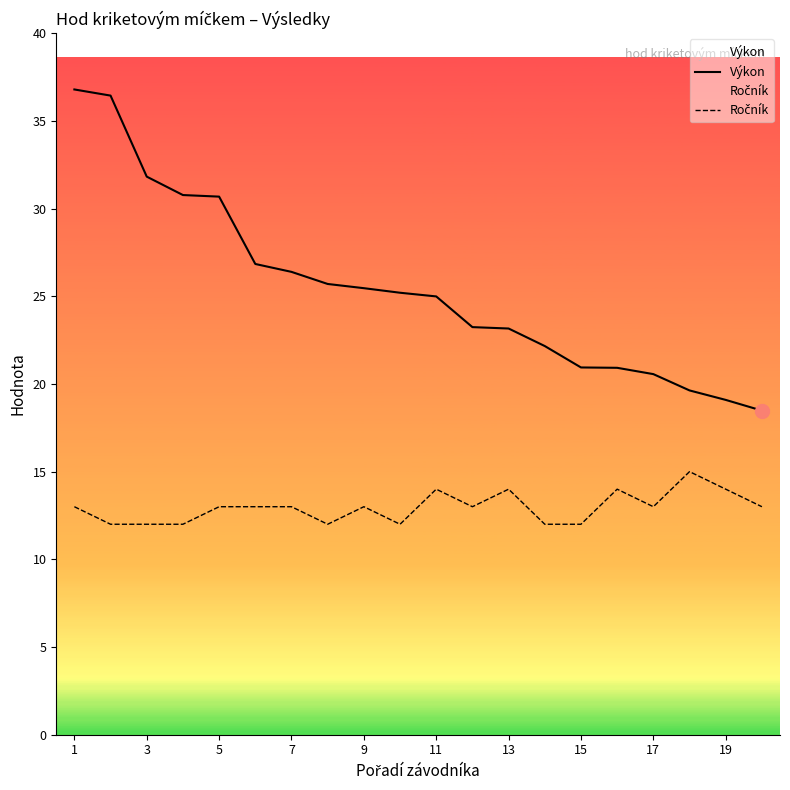

Which series has the largest range (max minus min)?

Výkon